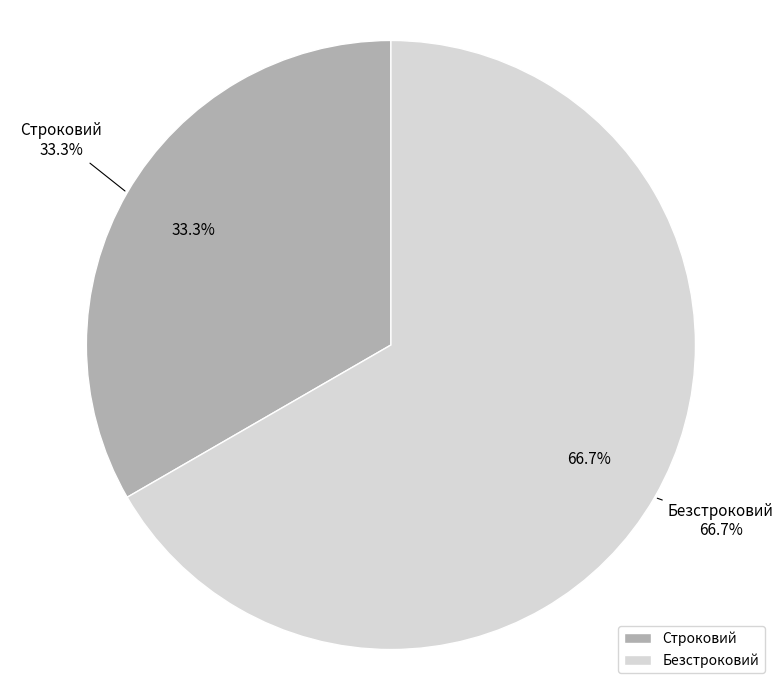

How many segments does this pie chart have?

2